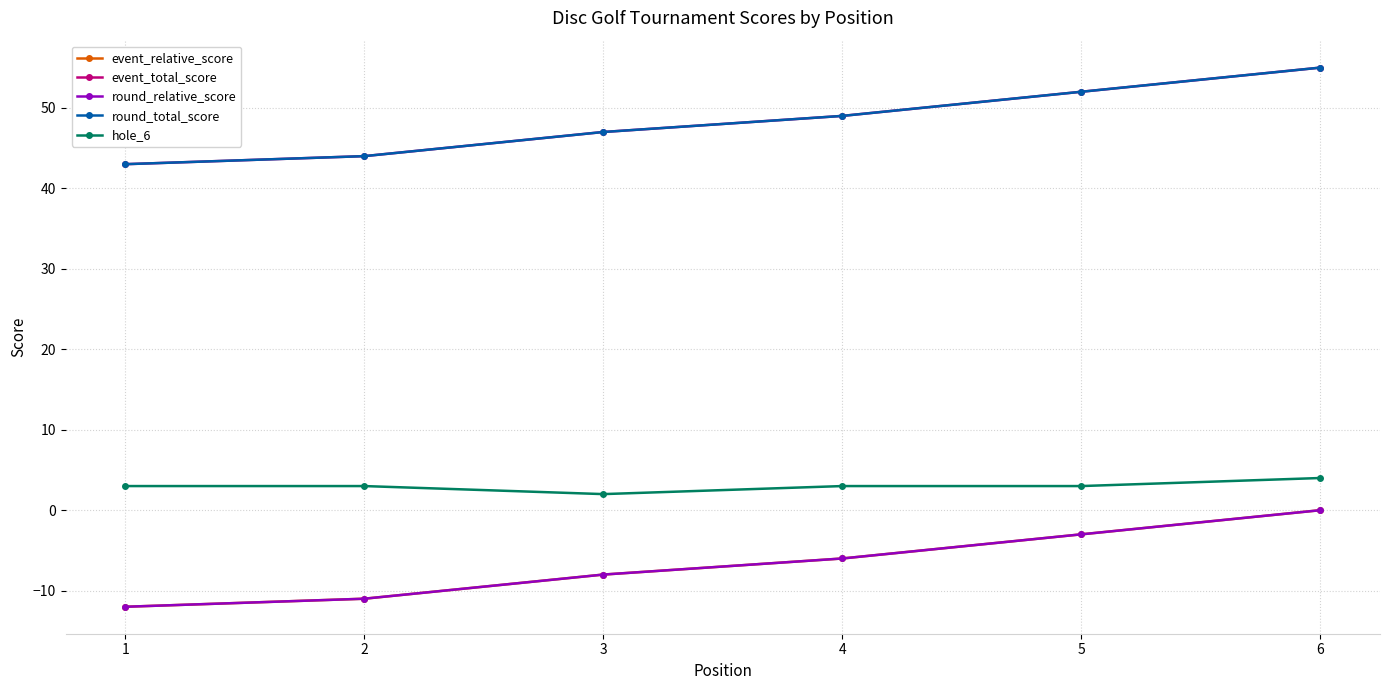

True or false: event_relative_score has more than 0 points higher than both neighbors.

False